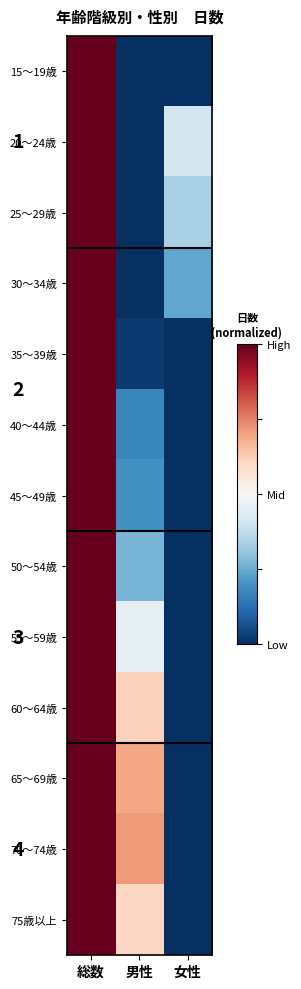

Is it true that 60～64歳 equals 0.0 at 女性?

True